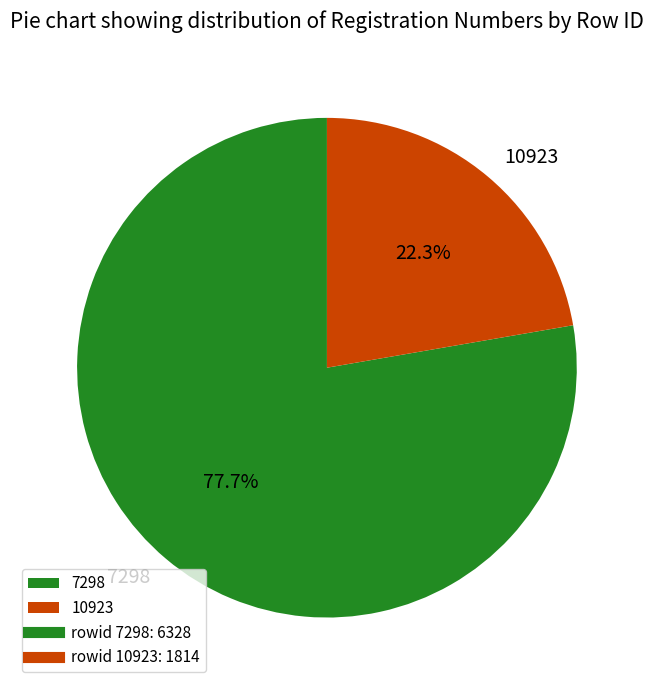

Is it true that 10923 is 32% of the pie?

False